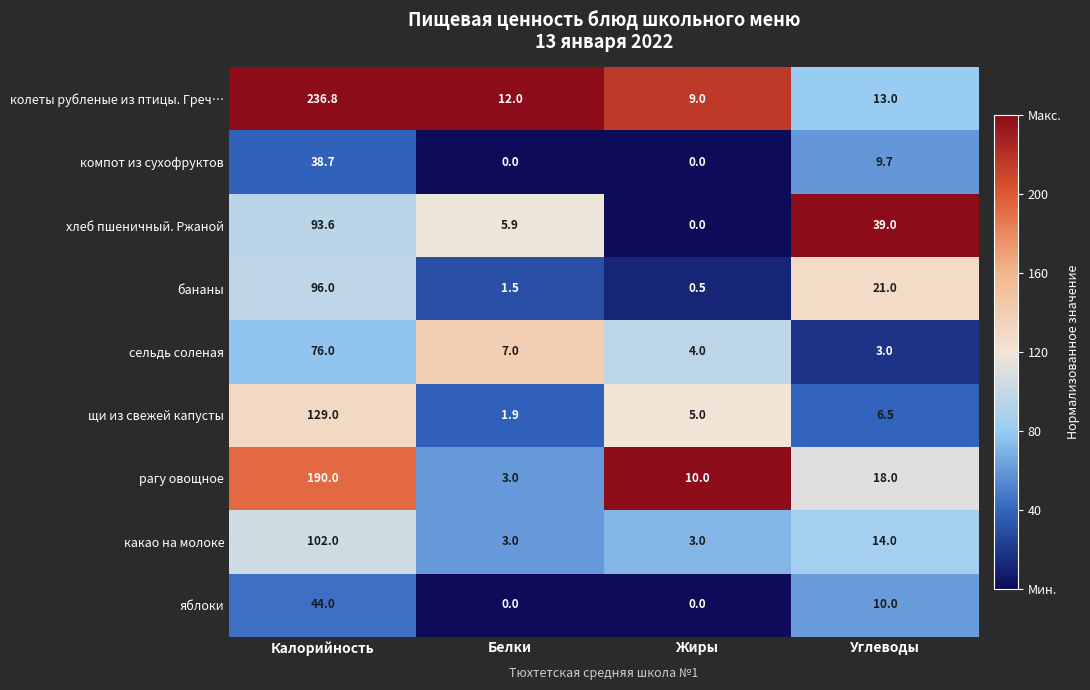

Is it true that бананы equals 1.5 at Белки?

True